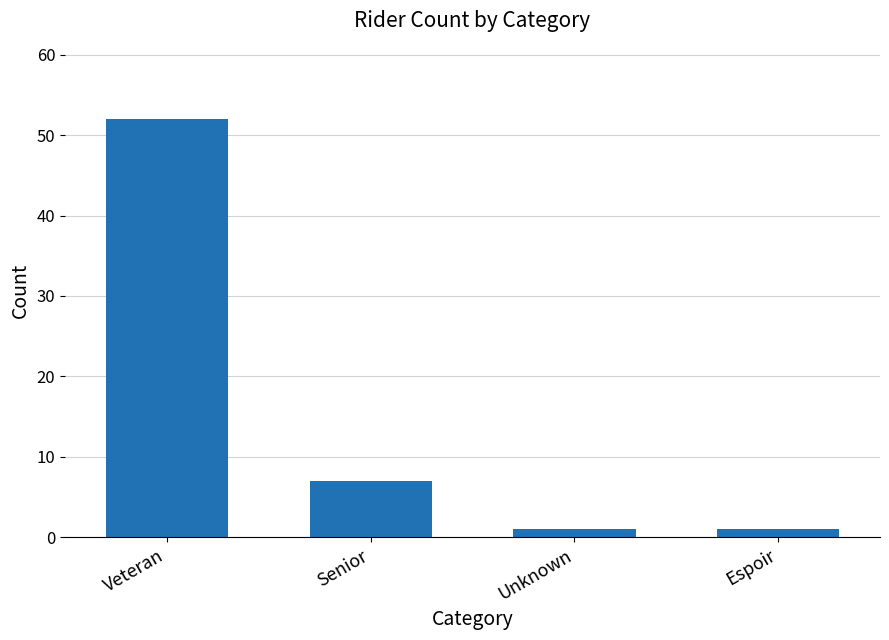

Reading left to right, extract all data points from this chart.

Veteran=52	Senior=7	Unknown=1	Espoir=1